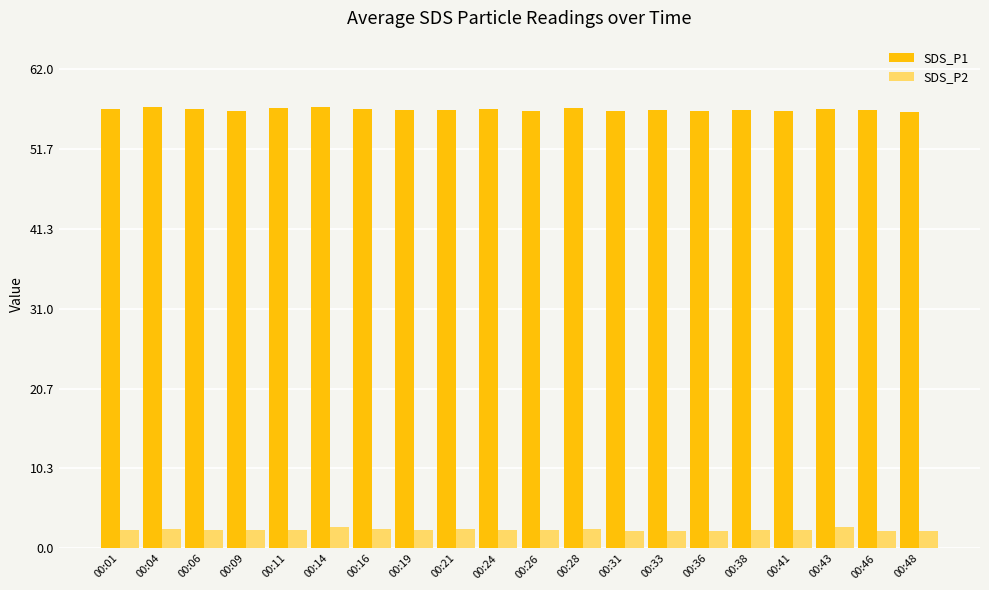

True or false: SDS_P2 has a value of 2.4 at 00:06.

True